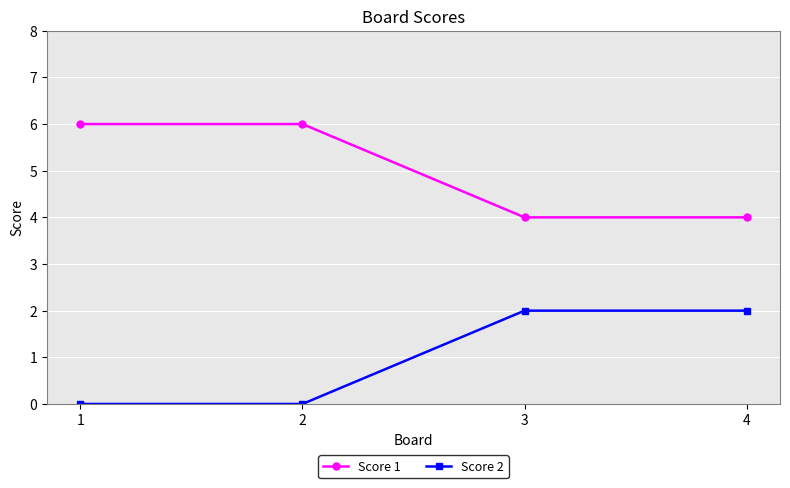

The Score 1 series shows 6 at 2. True or false?

True